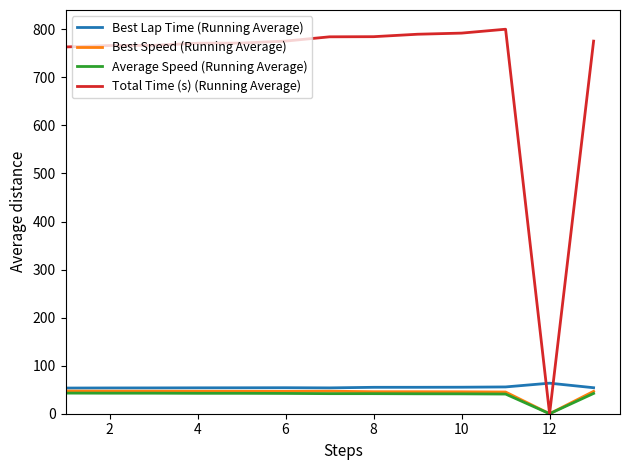

What is the lowest value of the Best Lap Time (Running Average) series?

53.4